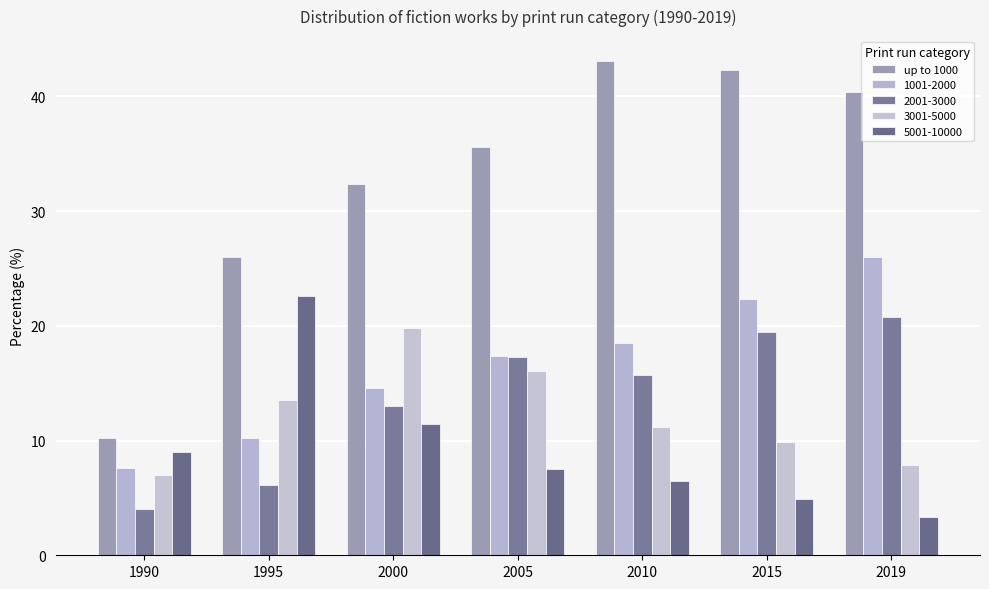

How many series are shown in this chart?

5